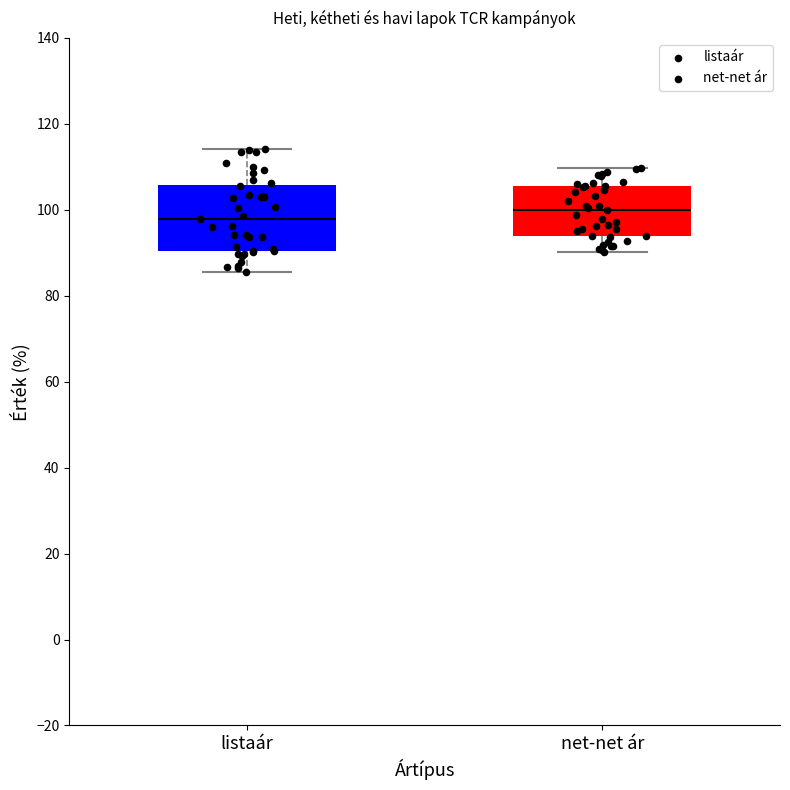

Reading left to right, read every box against the y-axis: the position of its median line, the range the box covers, and the ends of its whiskers. The values are not printed on the chart, so give them approximately, as read against the axis.

listaár: median 98, box 90 to 106, whiskers 86 to 114
net-net ár: median 100, box 94 to 106, whiskers 90 to 110